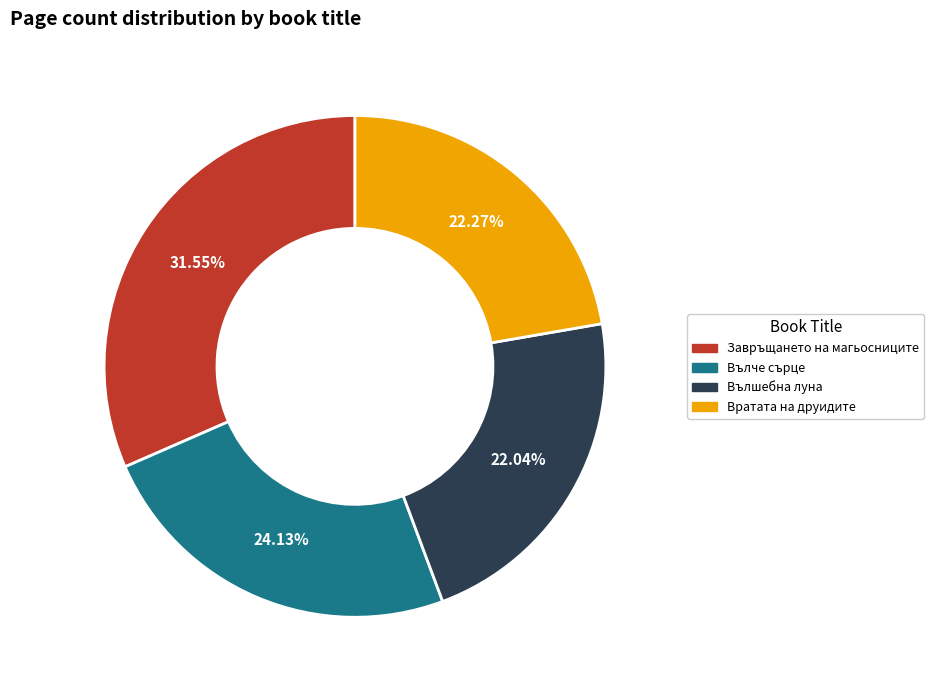

To the nearest percent, what is the combined percentage of Вълче сърце and Вълшебна луна?

46%